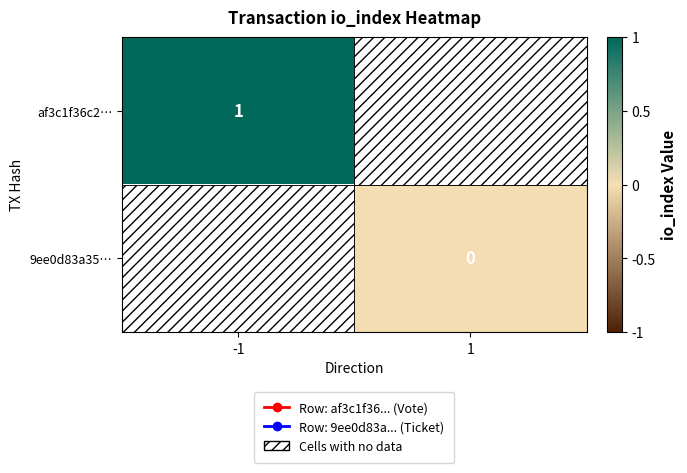

At which label is af3c1f36c2… closest to 1?

-1